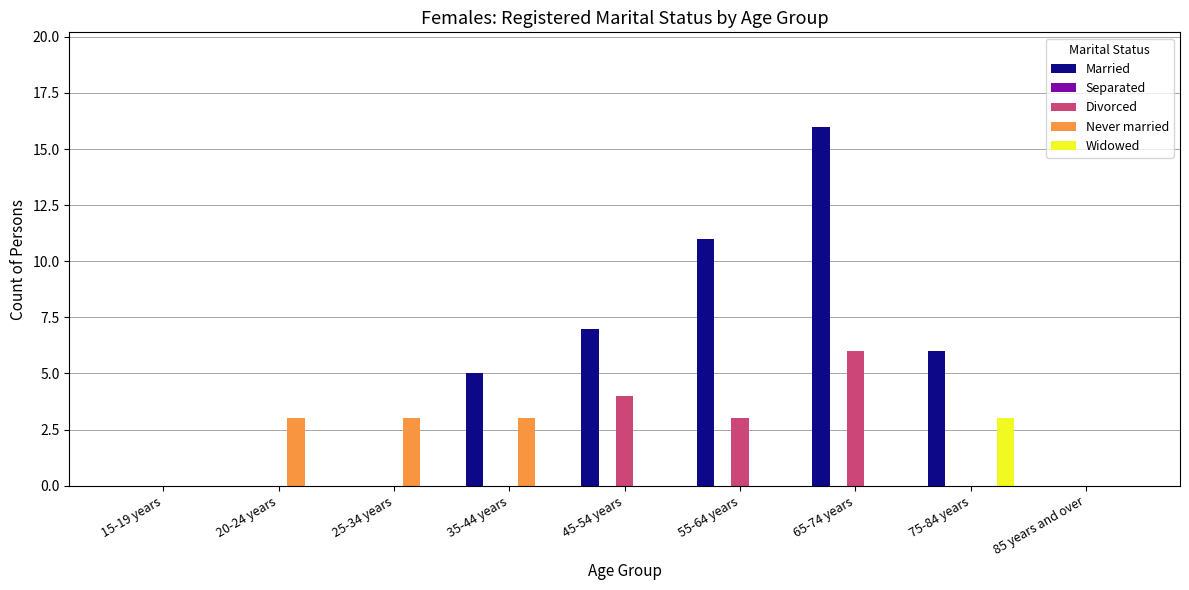

What is the maximum value shown in the chart?

16